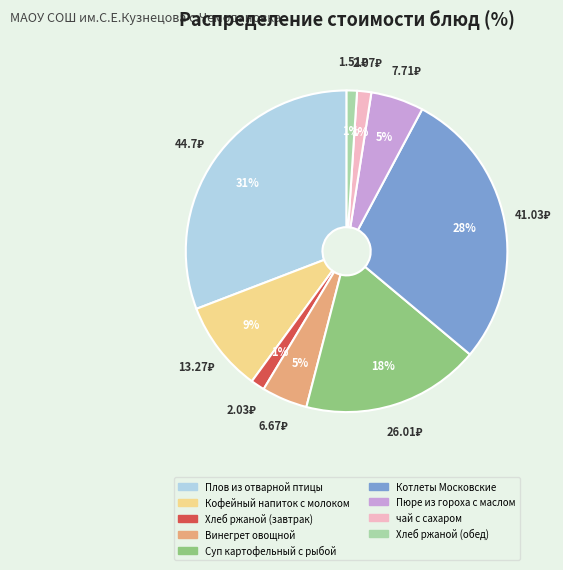

How many slices are in this pie chart?

9